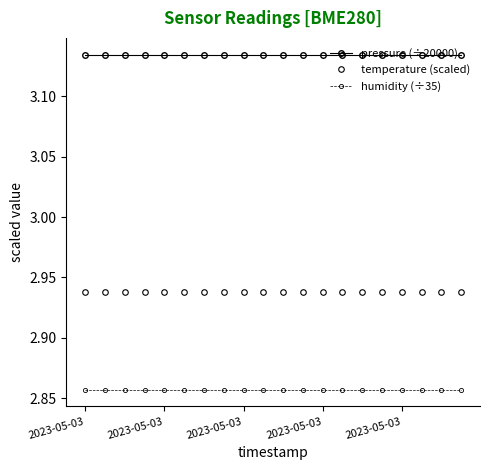

True or false: pressure (÷20000) and humidity (÷35) cross at least once.

False